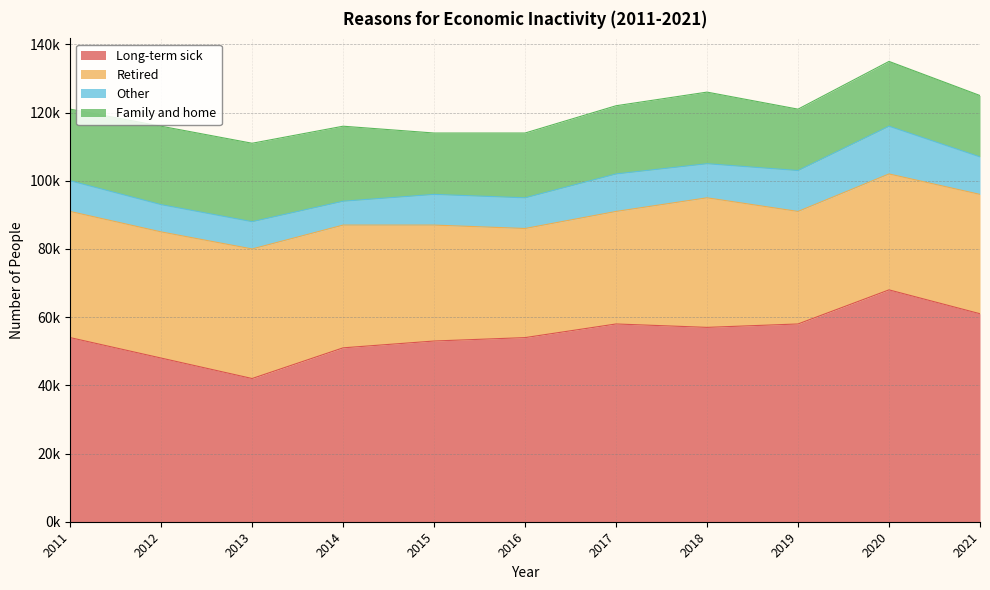

Which series changed the most between 2014 and 2017?

Long-term sick